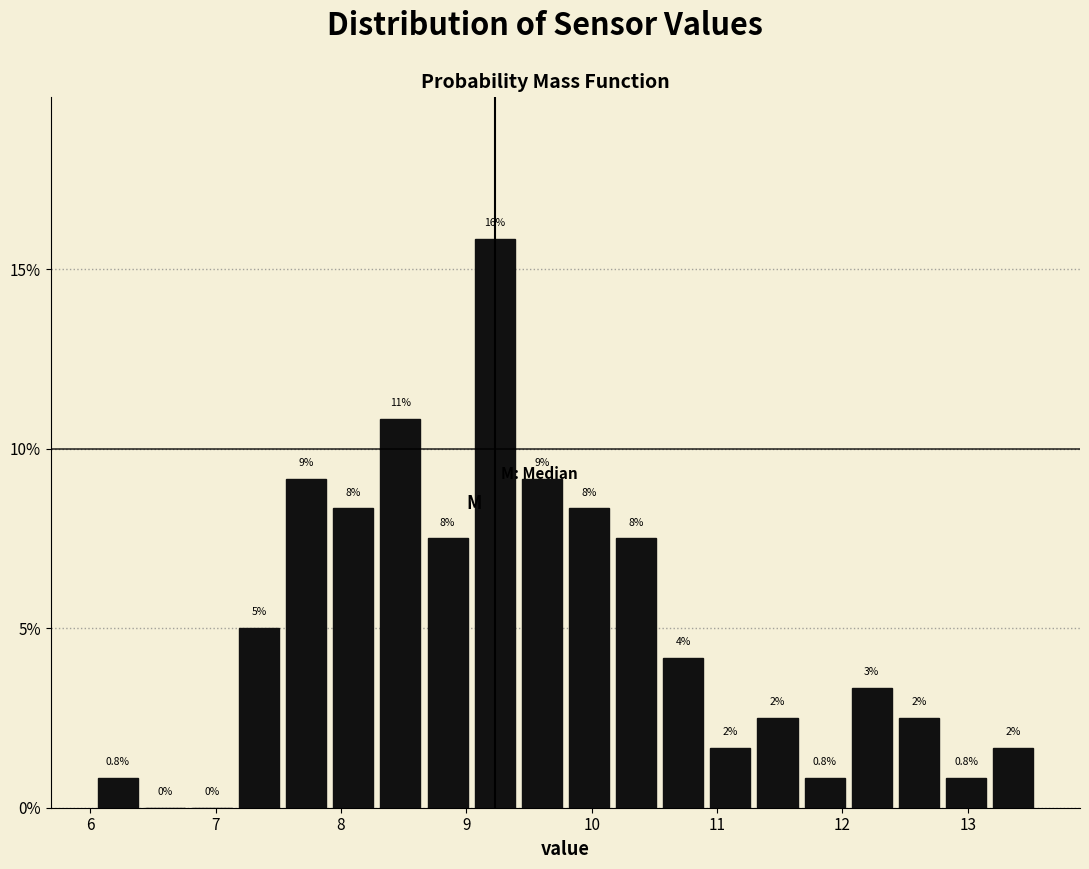

Around what value on the x-axis is the tallest bar? Give the approximate position of its centre, as read against the axis.

9.2